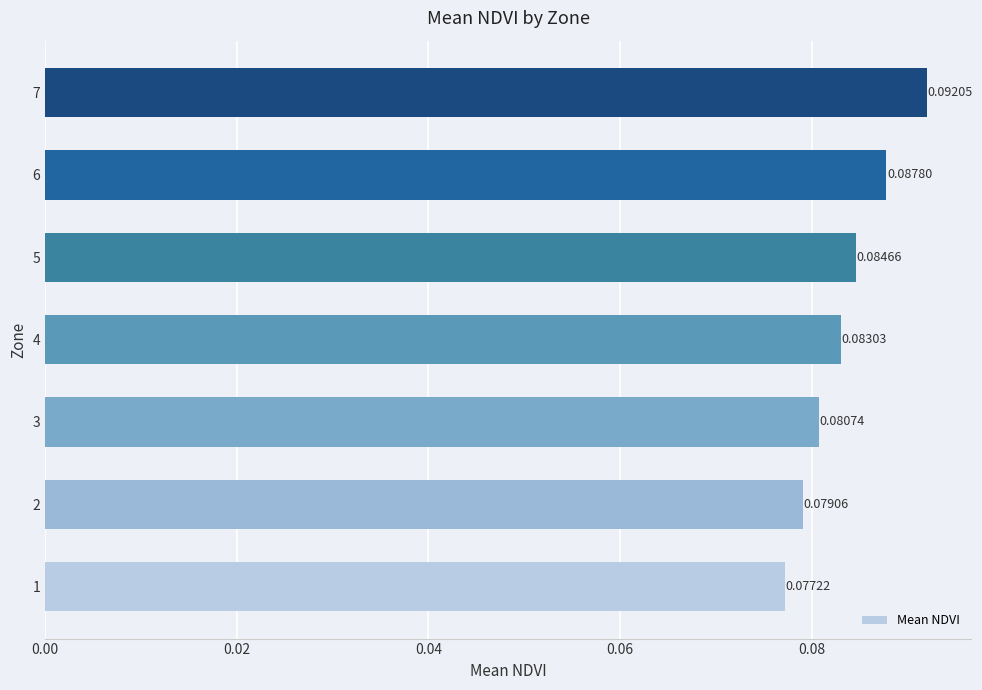

Rank the categories by value from highest to lowest.

7, 6, 5, 4, 3, 2, 1